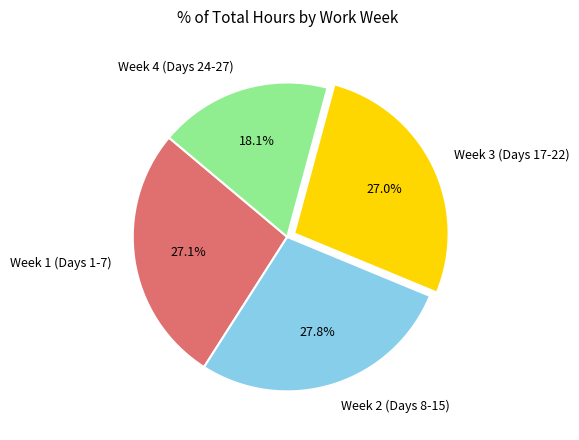

Do Week 1 (Days 1-7) and Week 4 (Days 24-27) together represent more than half of the pie?

No